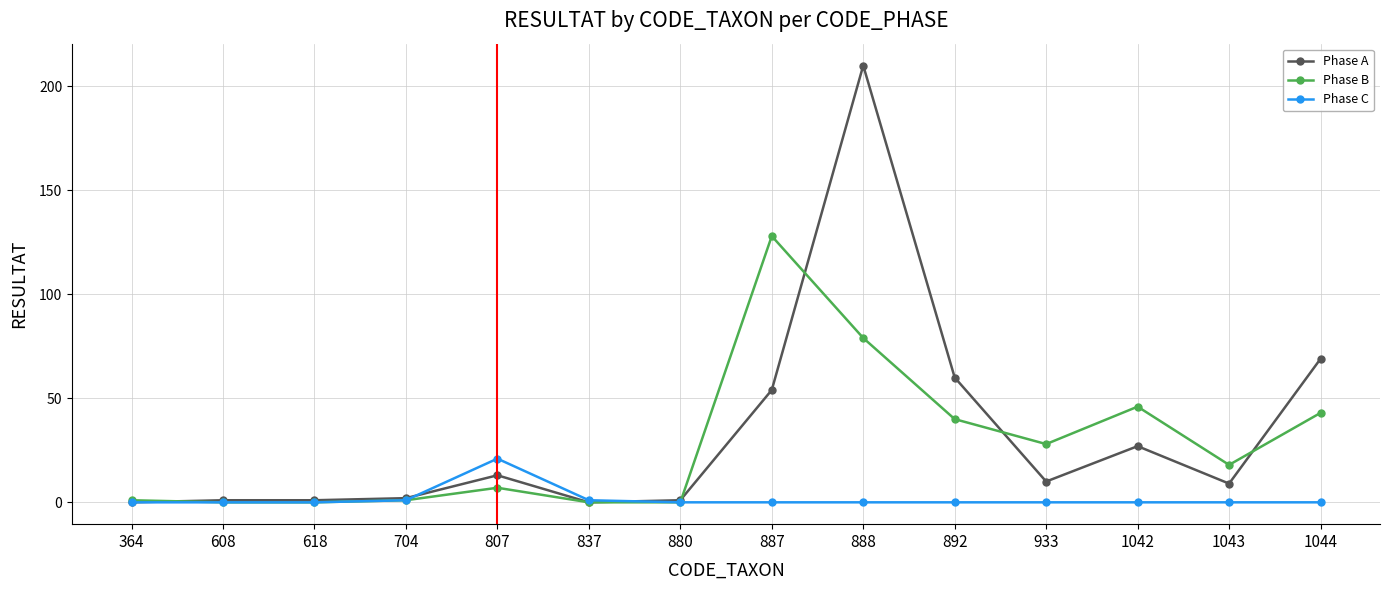

At how many categories does at least one series exceed 64?

3